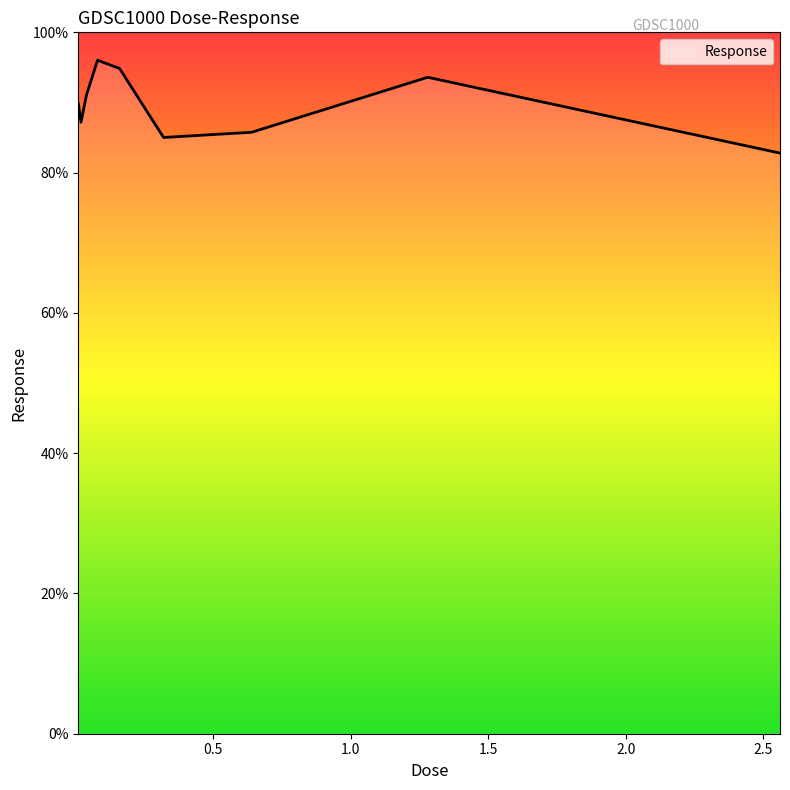

What is the maximum value shown in the chart?

96.0